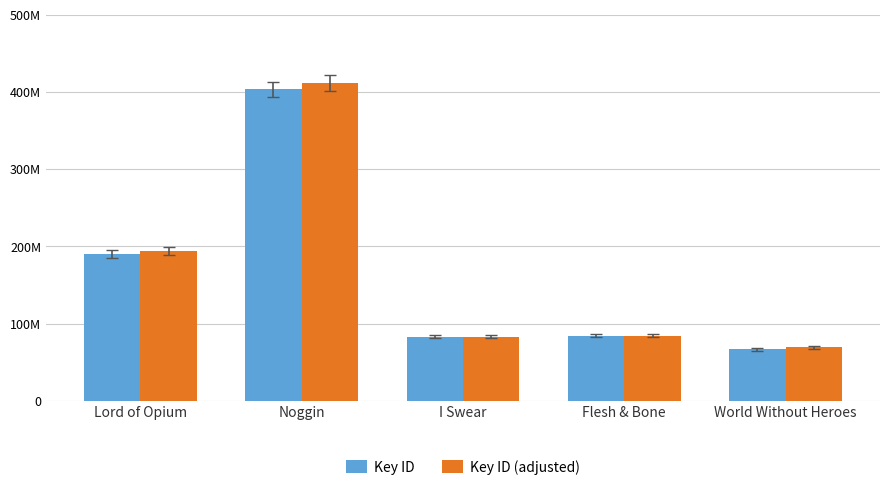

Are the bars grouped side by side (vs. stacked)?

Yes